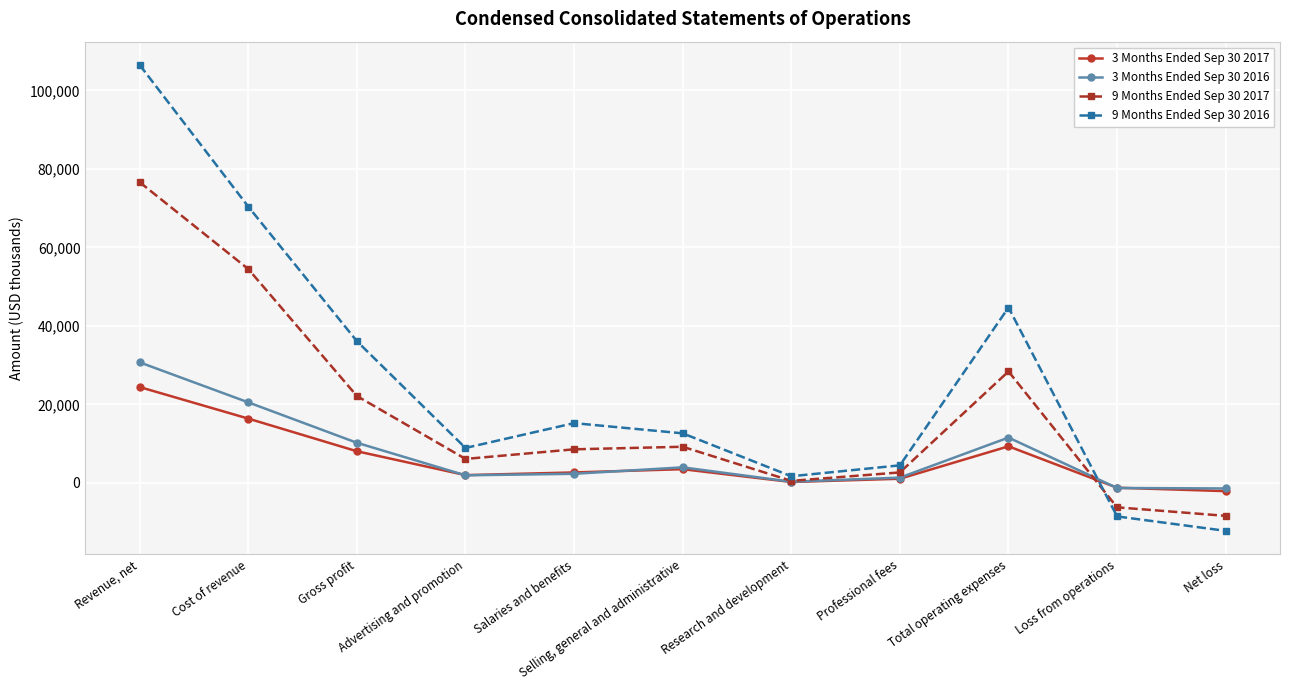

At how many categories does at least one series exceed 434?

9